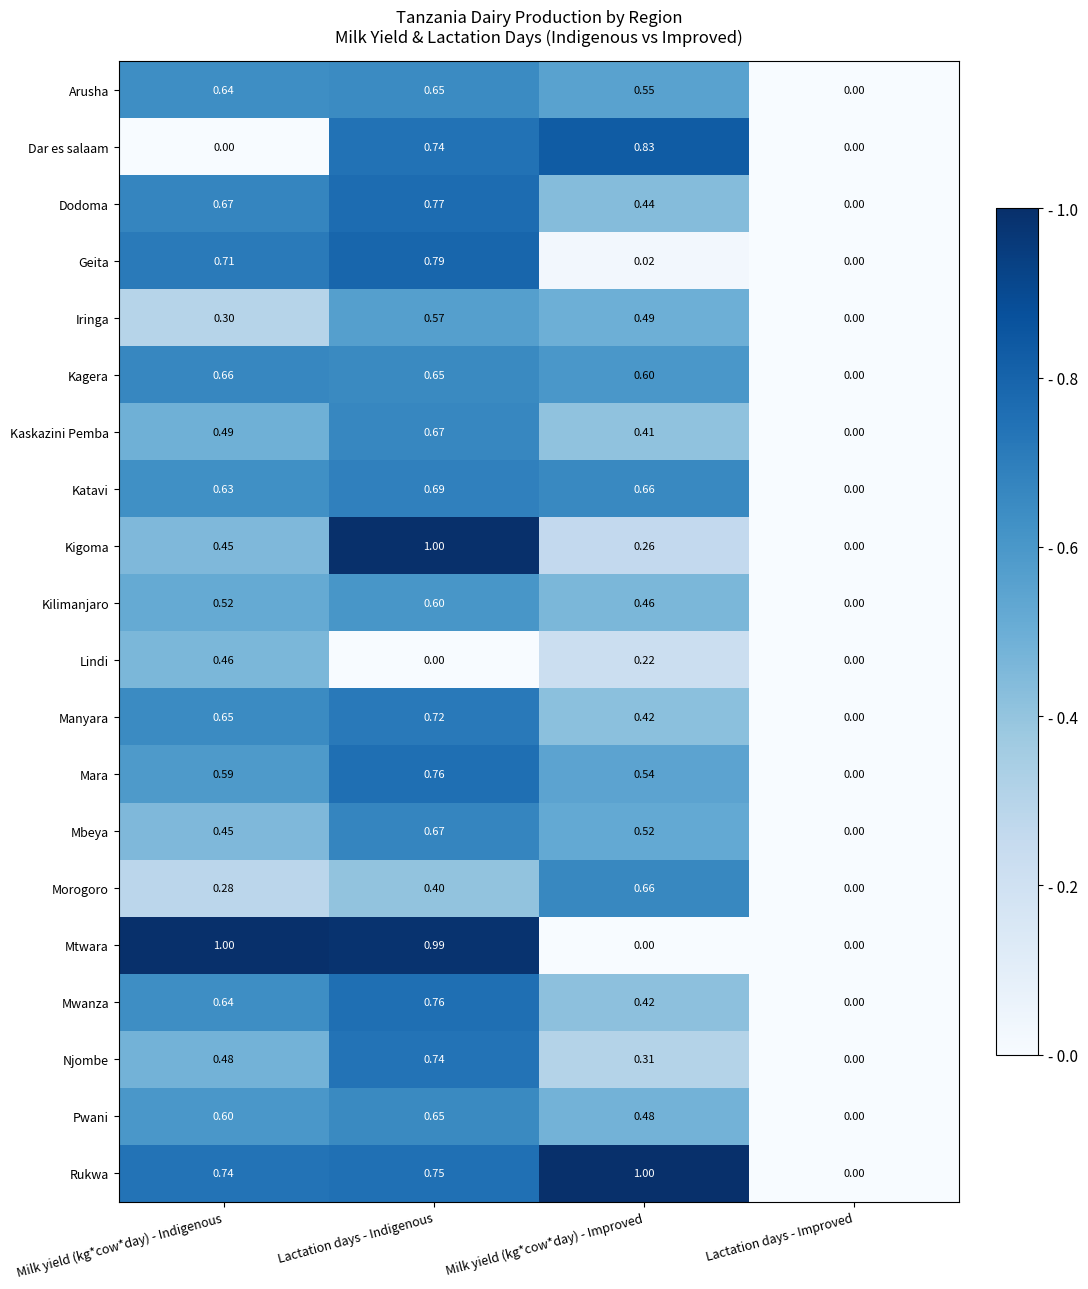

At which category is the sum across all series the highest?

Lactation days - Indigenous